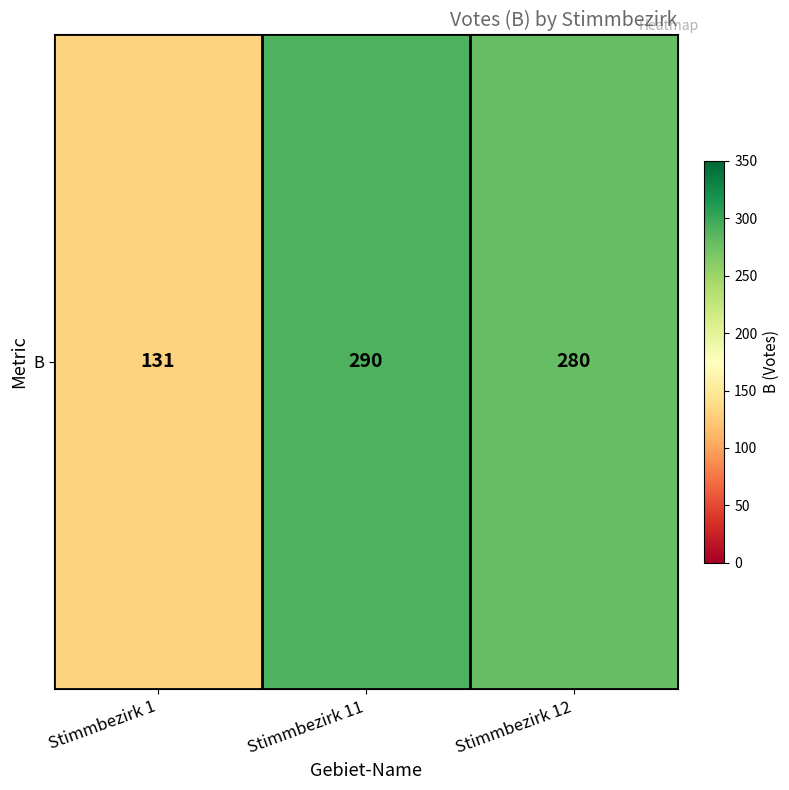

Reading left to right, extract all data points from this chart.

131	290	280